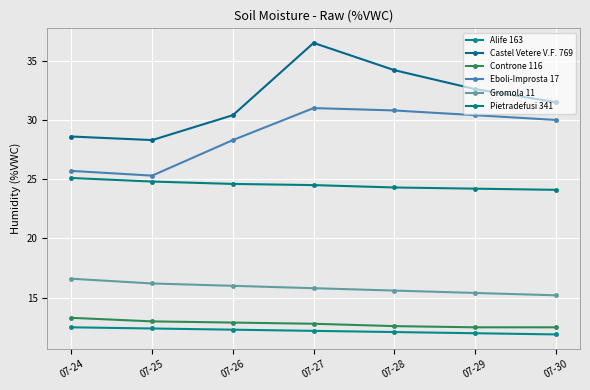

What value does the Controne 116 series have at 07-26?

12.9